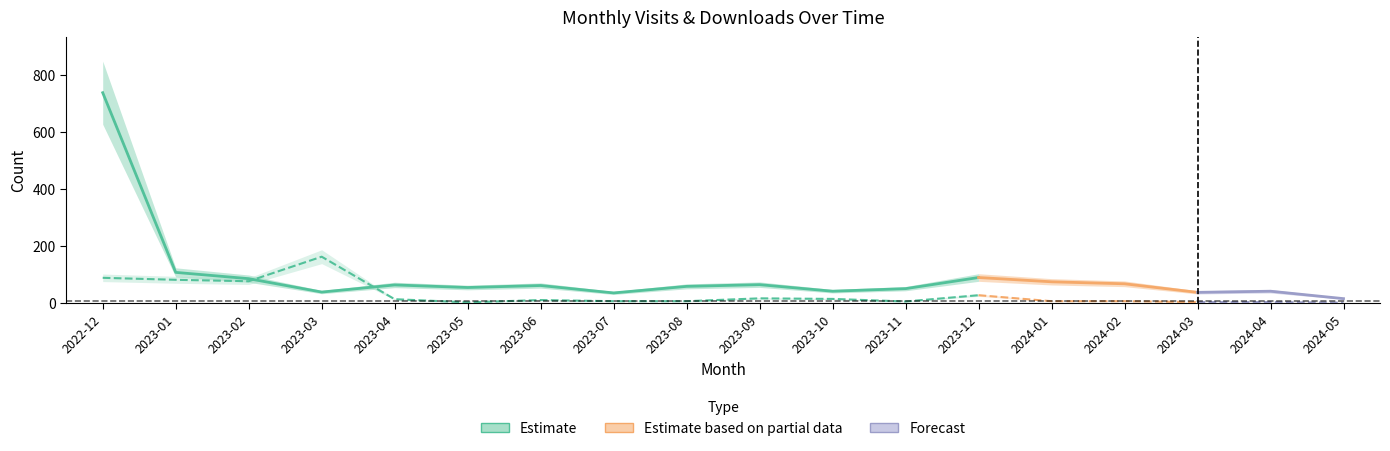

Is it true that monthly_visit equals 38 at 2023-03?

True